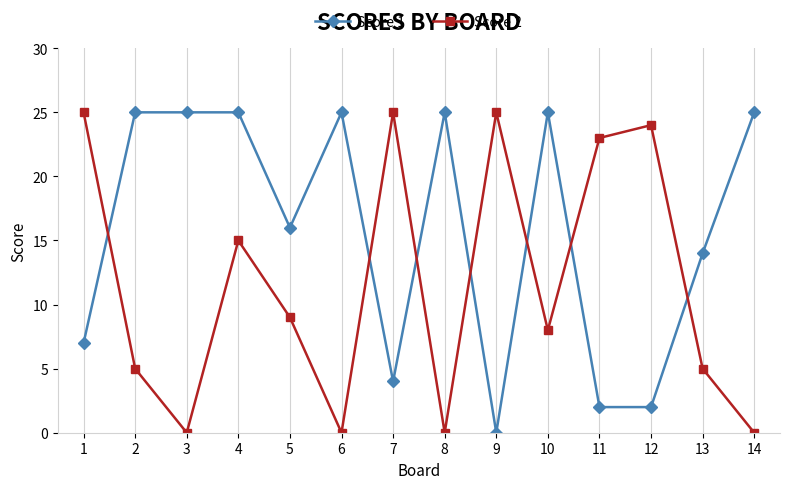

How many data points does each series have?

14